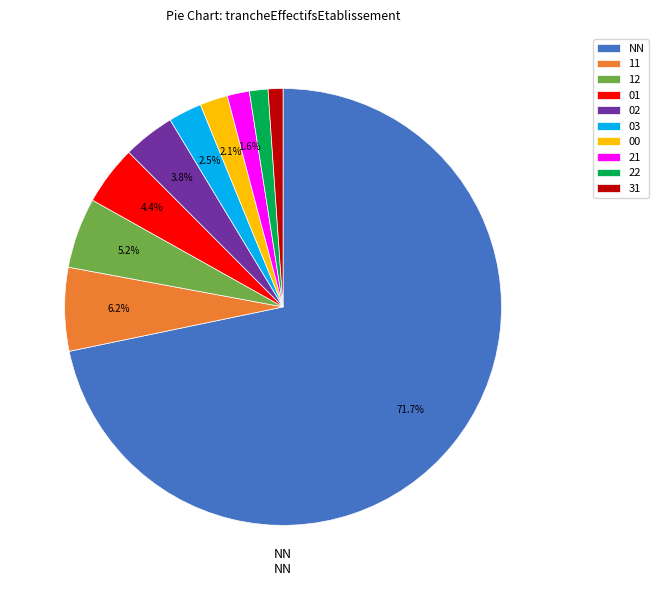

Which has a higher value, NN or 02?

NN